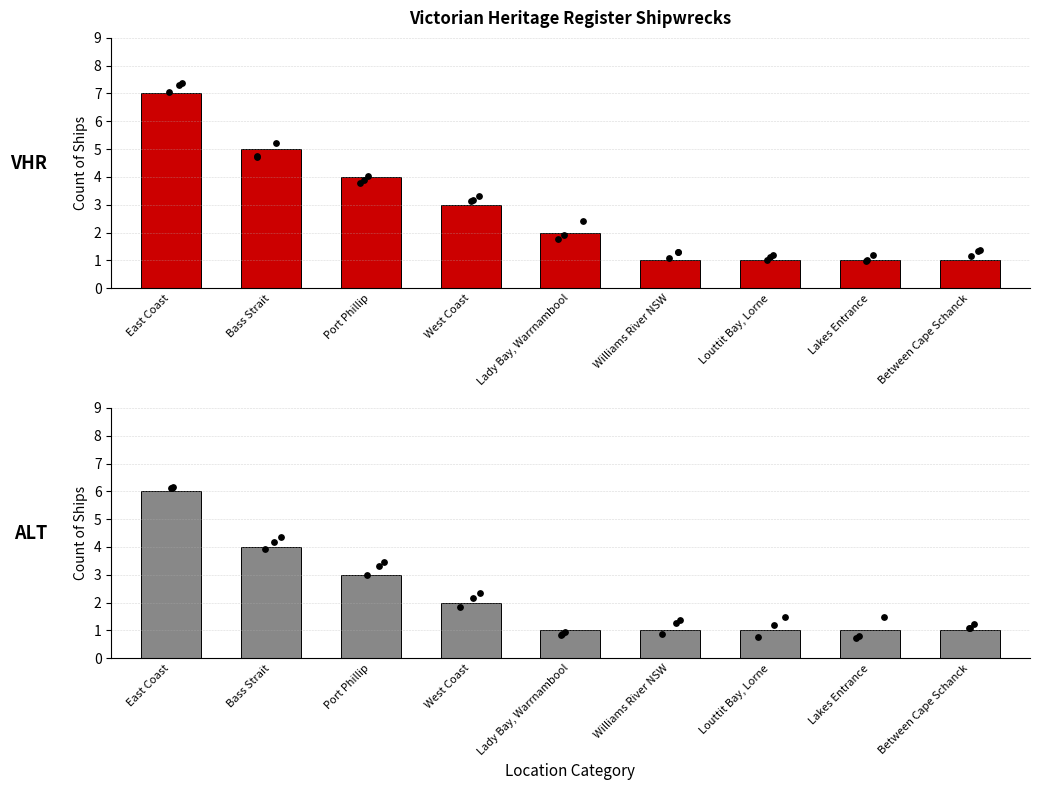

Which series reaches the maximum Y coordinate?

Ship Count